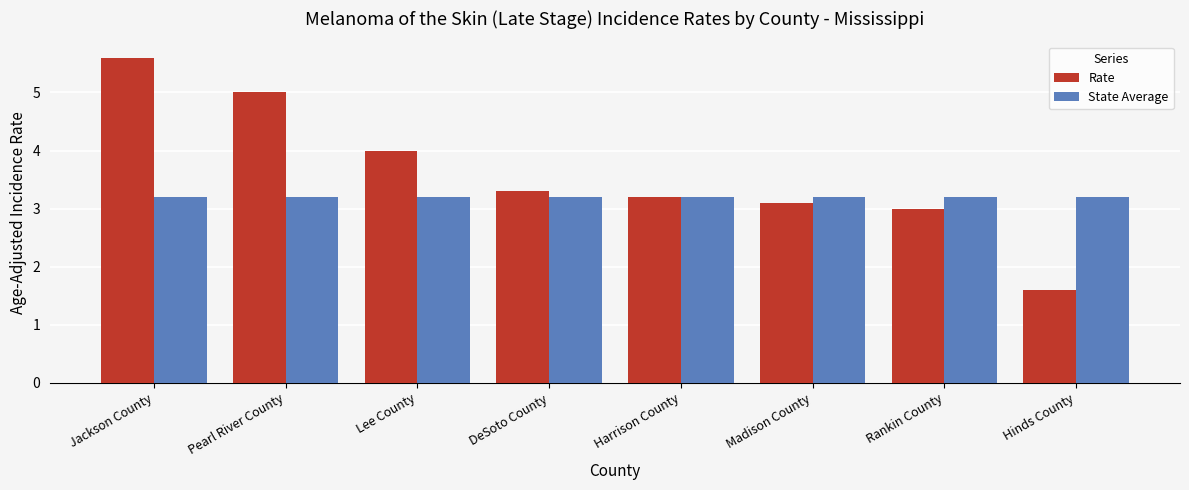

Which series changed the most between Jackson County and Harrison County?

Rate